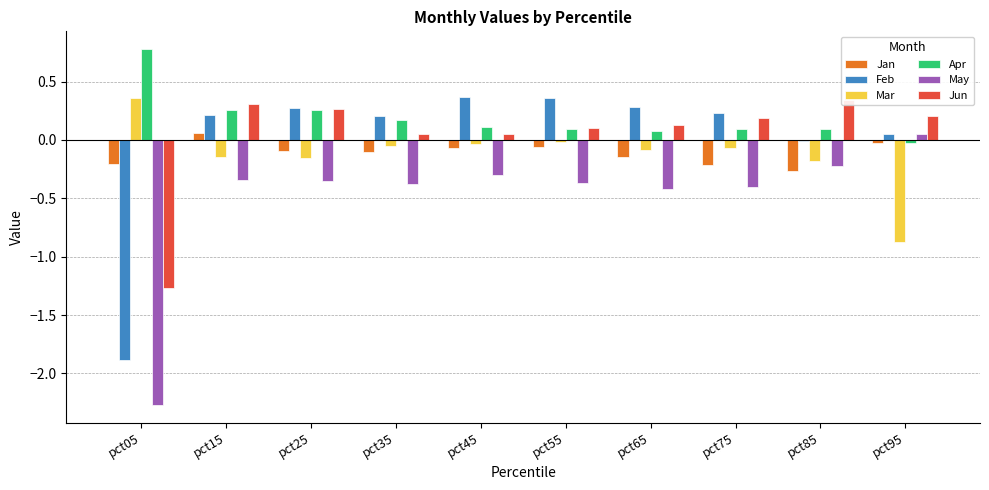

What is the total value across all series at pct65?

-0.2